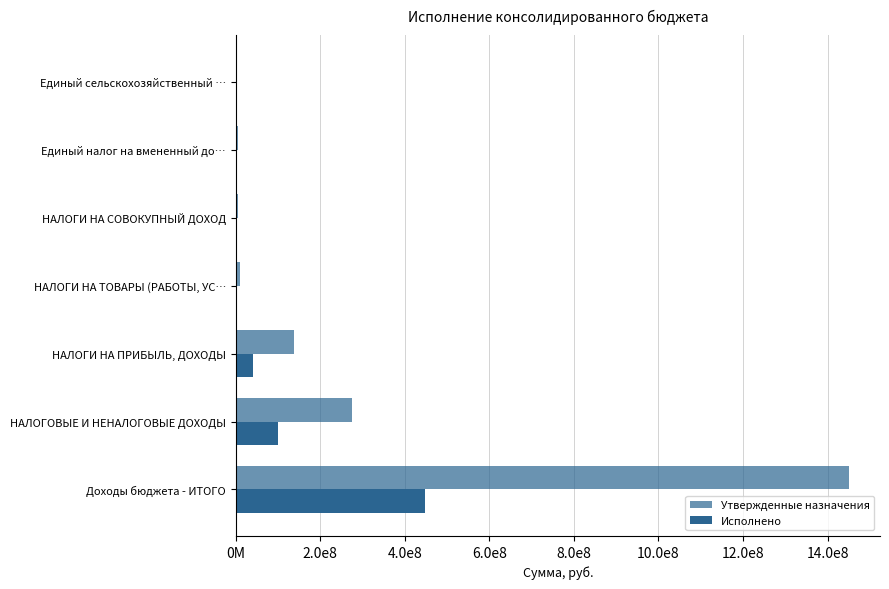

What are all the series names shown in the legend?

Утвержденные назначения, Исполнено